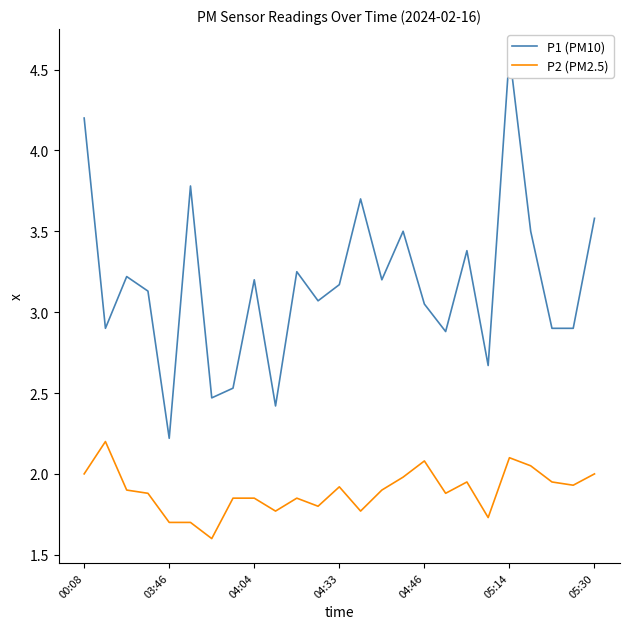

Is this an area chart (filled region under the line)?

No